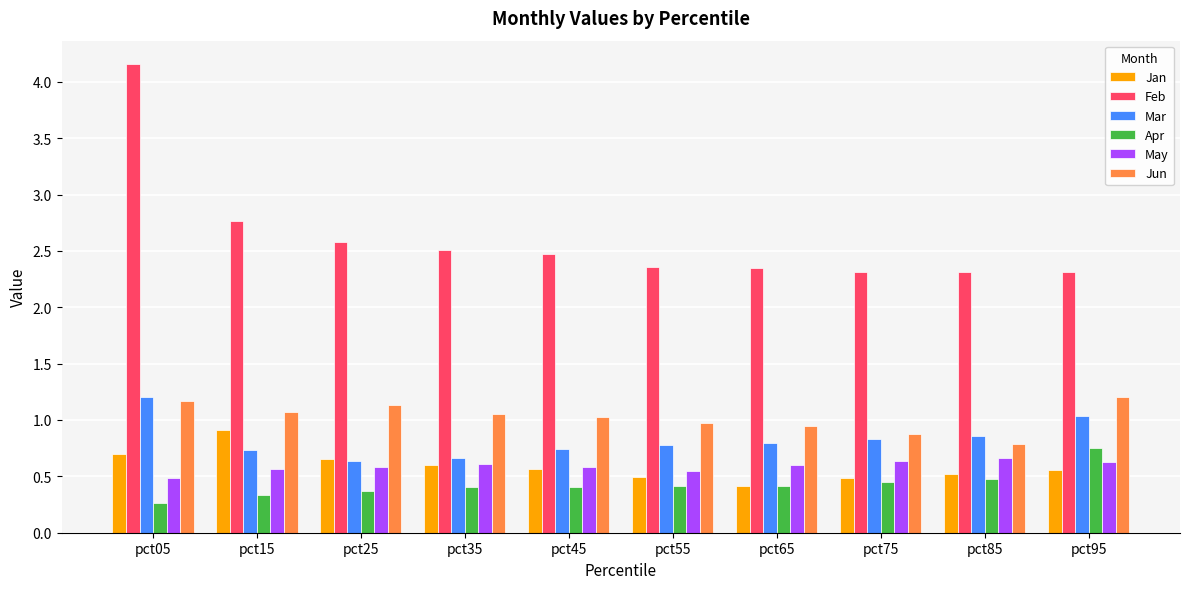

Does the chart contain any negative values?

No